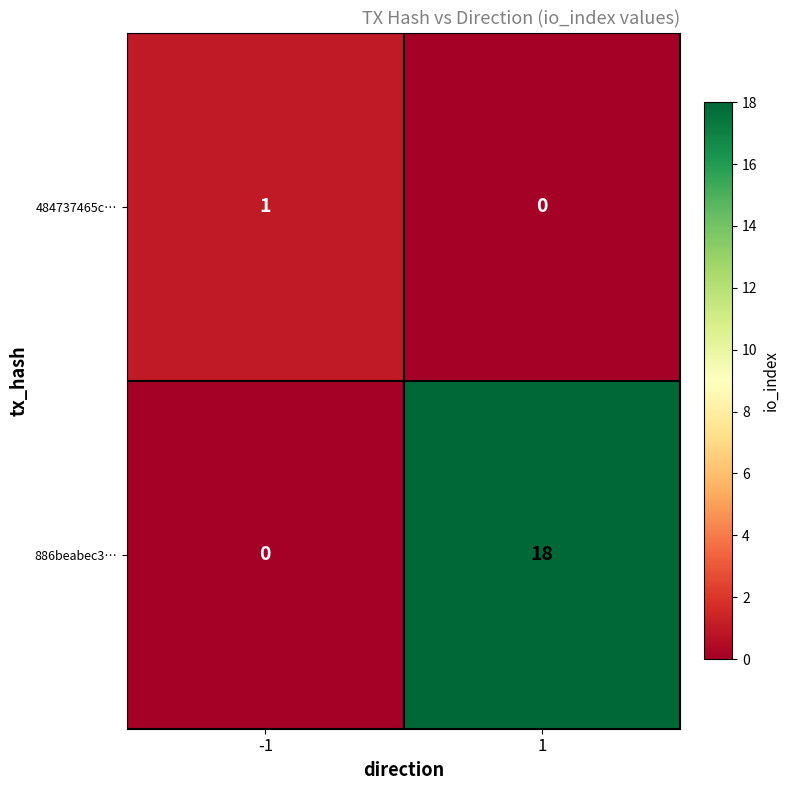

What is the sum of all 886beabec3… values?

18